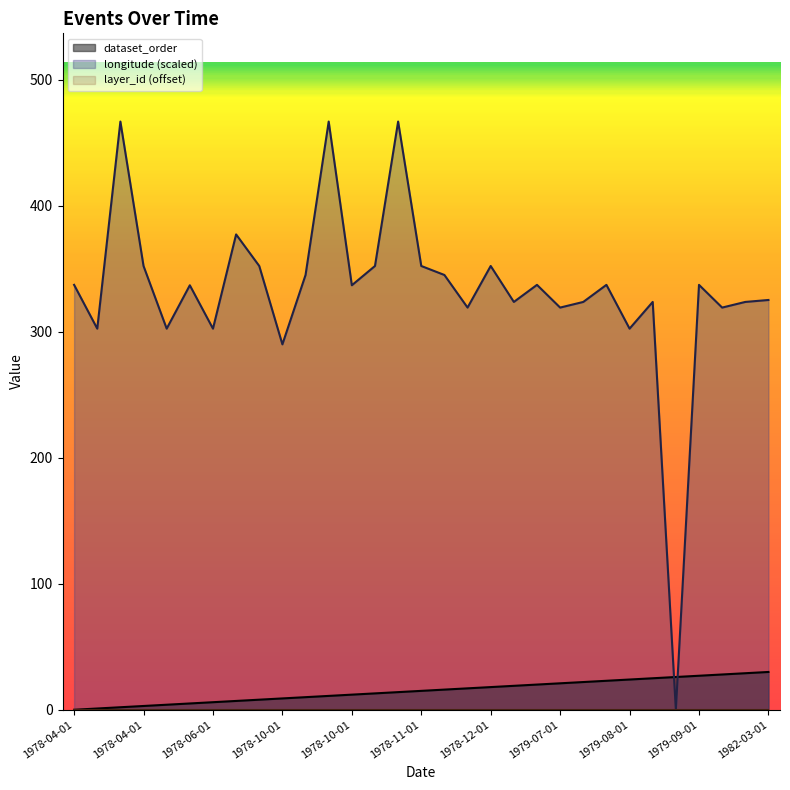

True or false: dataset_order and longitude intersect in this chart.

True